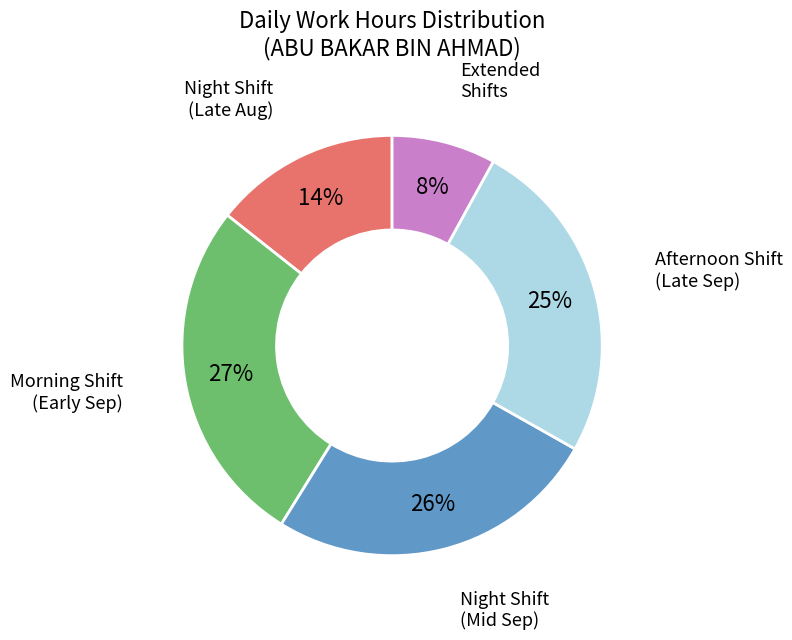

Does any single category account for the majority?

No